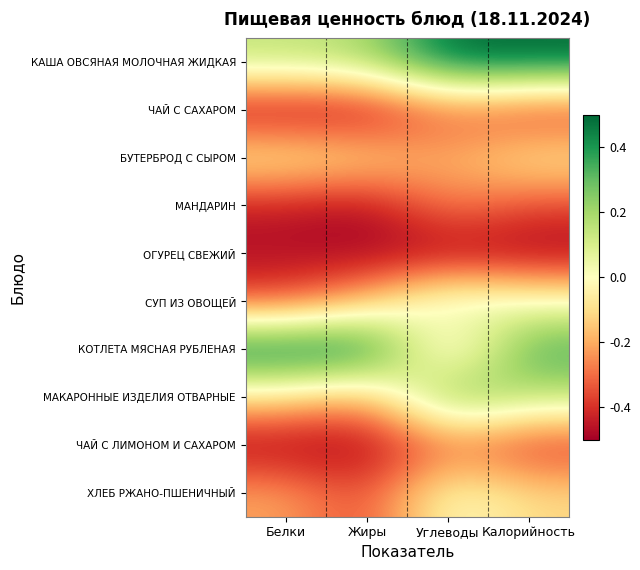

At how many categories does at least one series exceed 0?

4